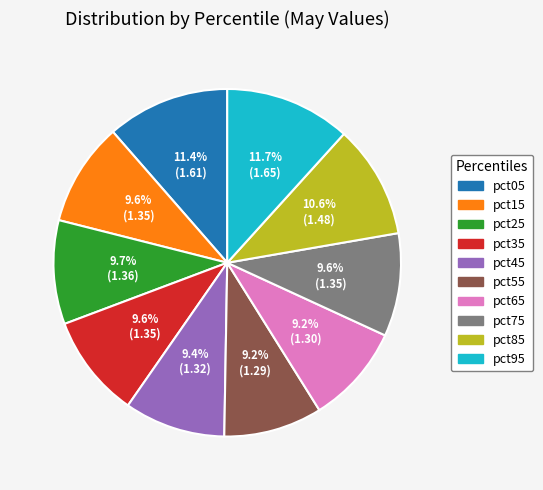

To the nearest percent, what portion does pct35 represent?

10%